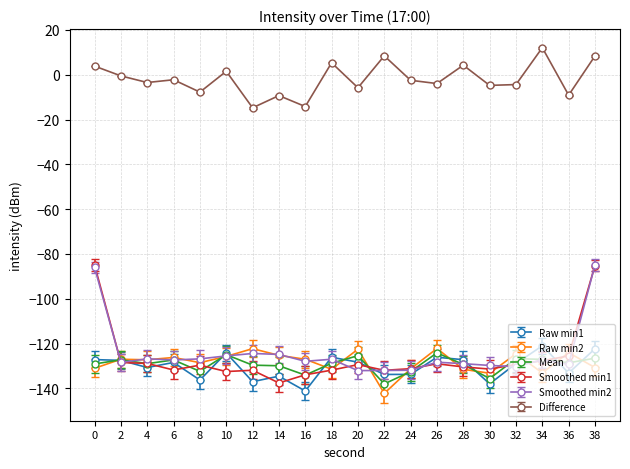

Is it true that Raw min2 equals -211.8 at 24?

False